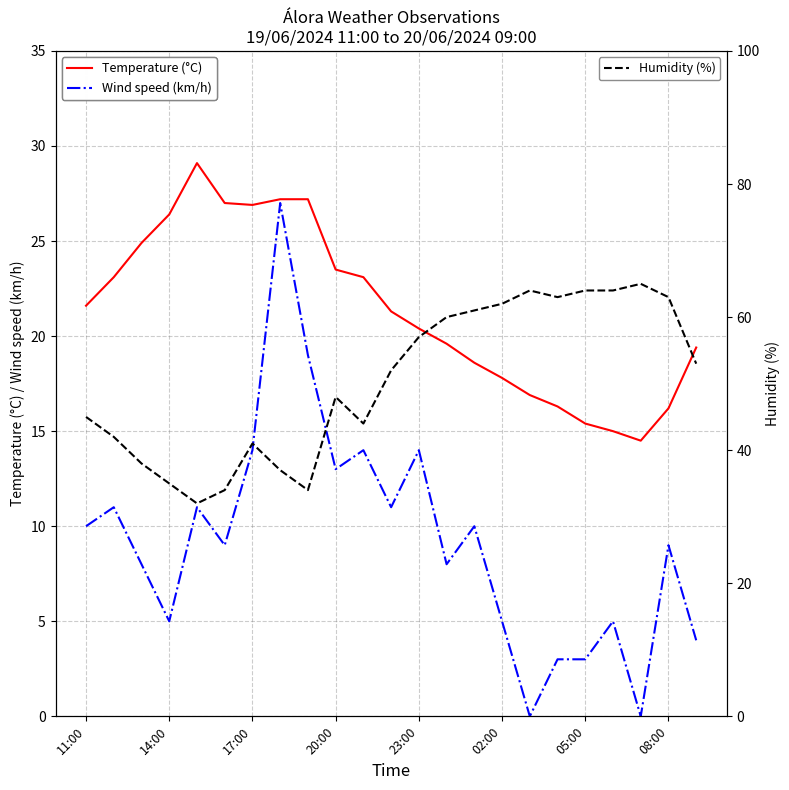

What is the minimum value for Humidity (%)?

32